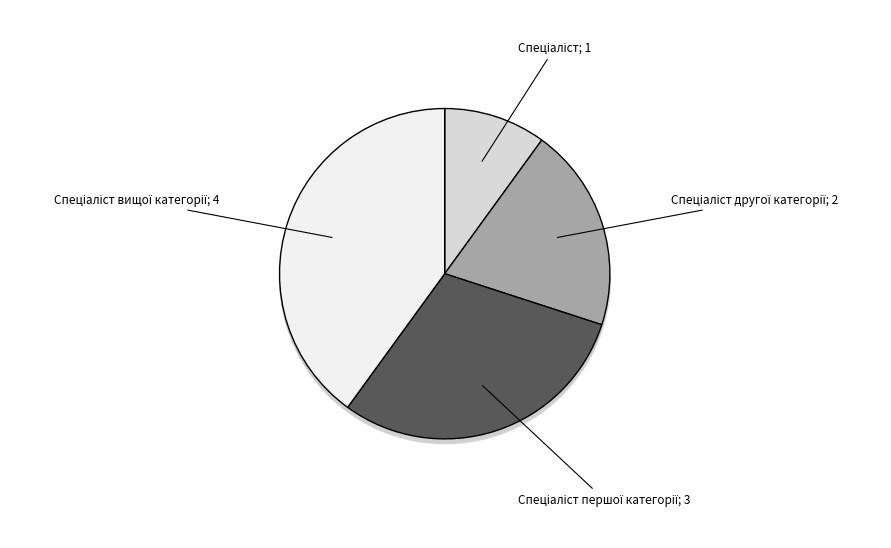

To the nearest percent, what is the difference between the Спеціаліст and Спеціаліст другої категорії slice percentages?

10%